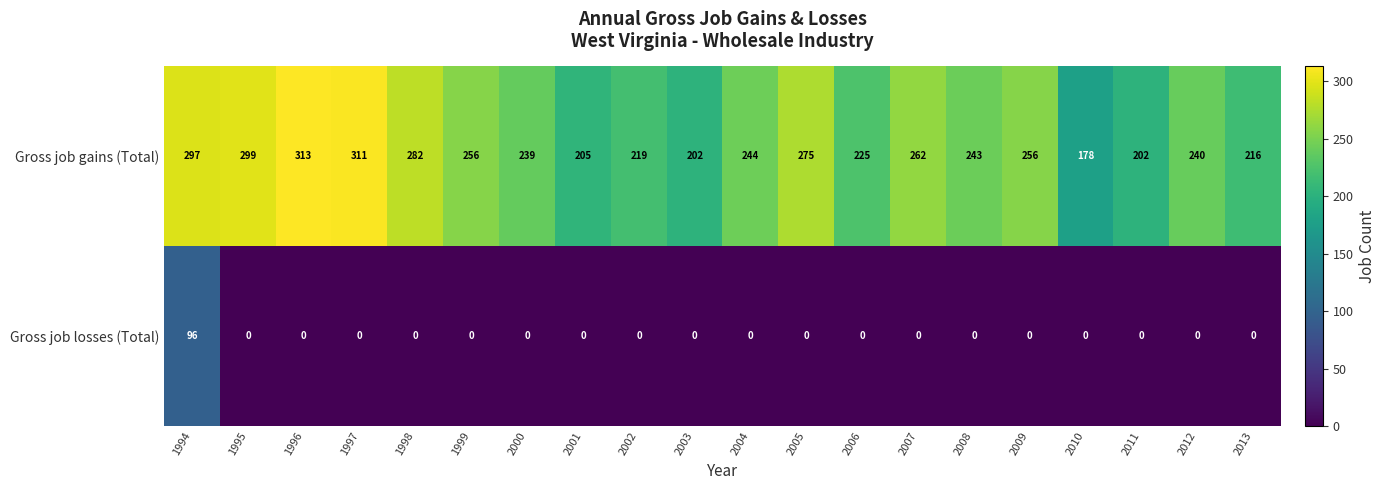

Which series changed the most between 1998 and 2009?

Gross job gains (Total)